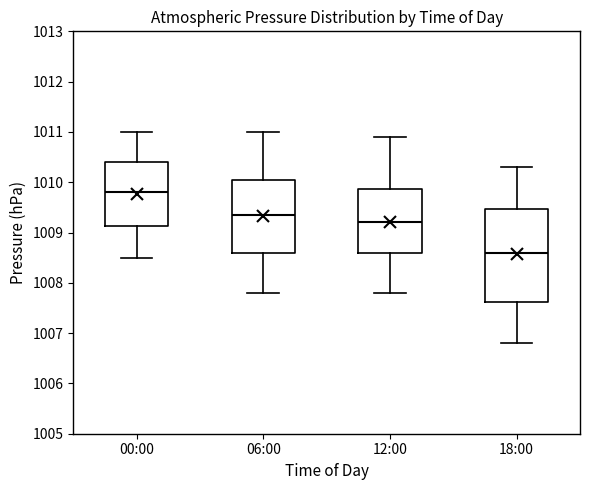

Reading left to right, read every box against the y-axis: the position of its median line, the range the box covers, and the ends of its whiskers. The values are not printed on the chart, so give them approximately, as read against the axis.

00:00: median 1009.8, box 1009.1 to 1010.4, whiskers 1008.5 to 1011.0
06:00: median 1009.4, box 1008.6 to 1010.1, whiskers 1007.8 to 1011.0
12:00: median 1009.2, box 1008.6 to 1009.9, whiskers 1007.8 to 1010.9
18:00: median 1008.6, box 1007.6 to 1009.5, whiskers 1006.8 to 1010.3